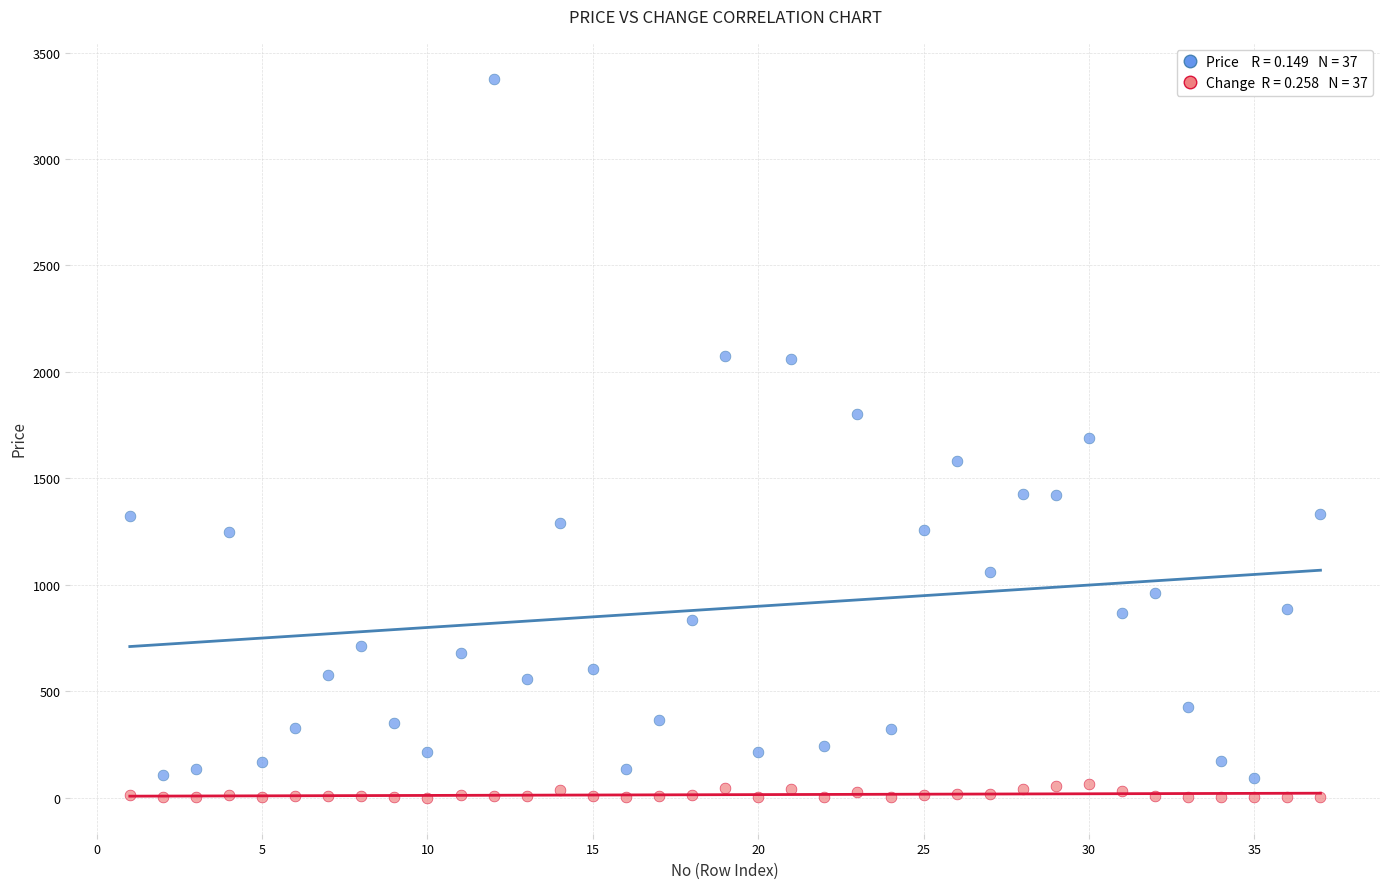

Across all data points, what is the range of X values (max minus min)?

36